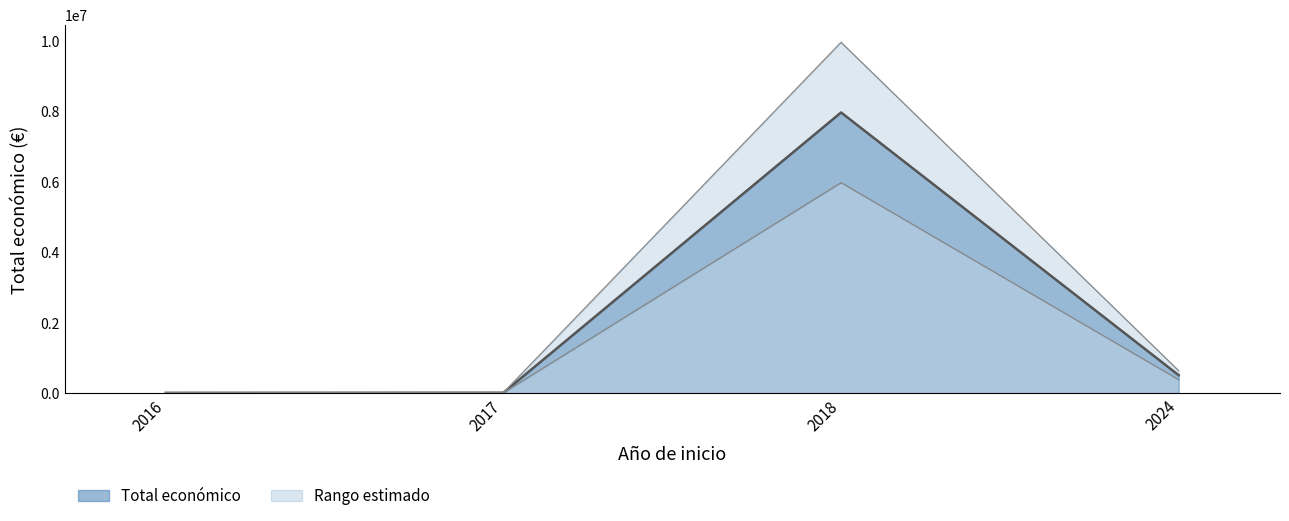

Reading right to left, extract all data points from this chart.

2024=507255	2018=7967413	2017=11920	2016=7980